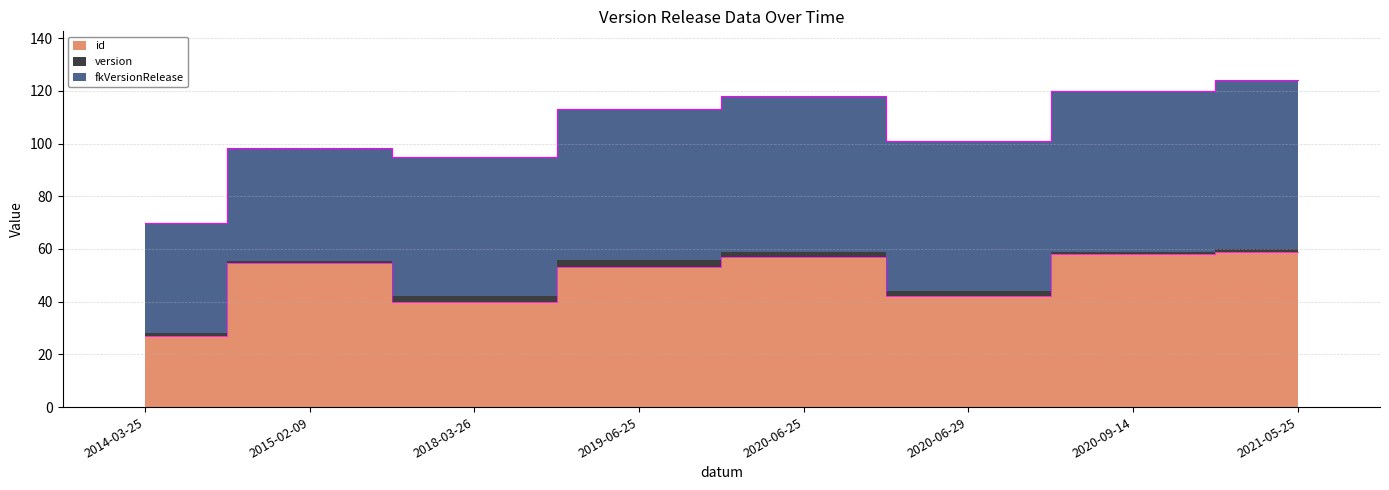

What is the lowest value of the fkVersionRelease series?

42.0